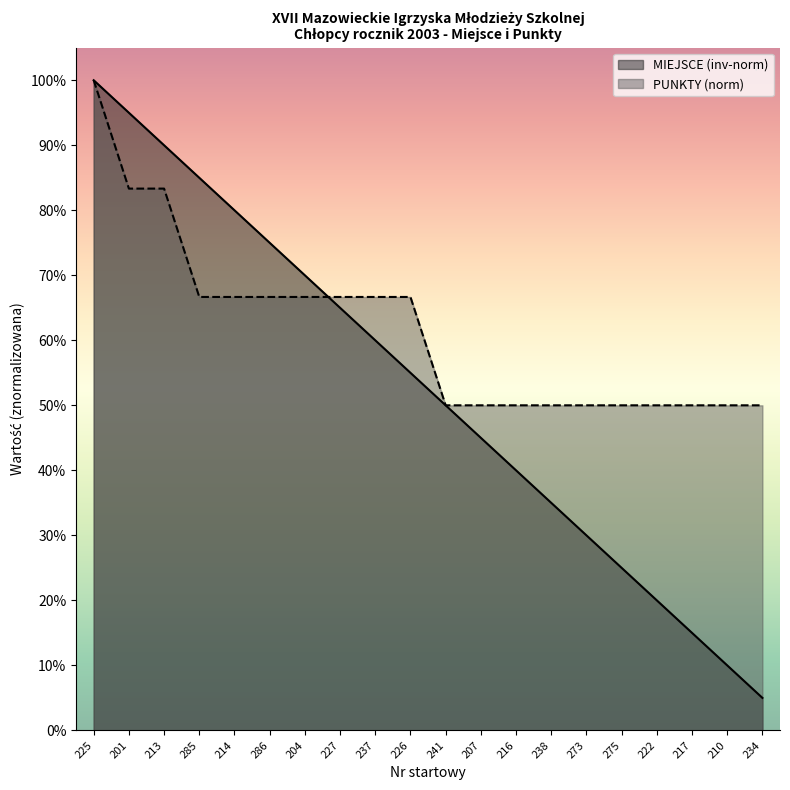

Which series ends up on top after the final intersection of PUNKTY and MIEJSCE?

PUNKTY